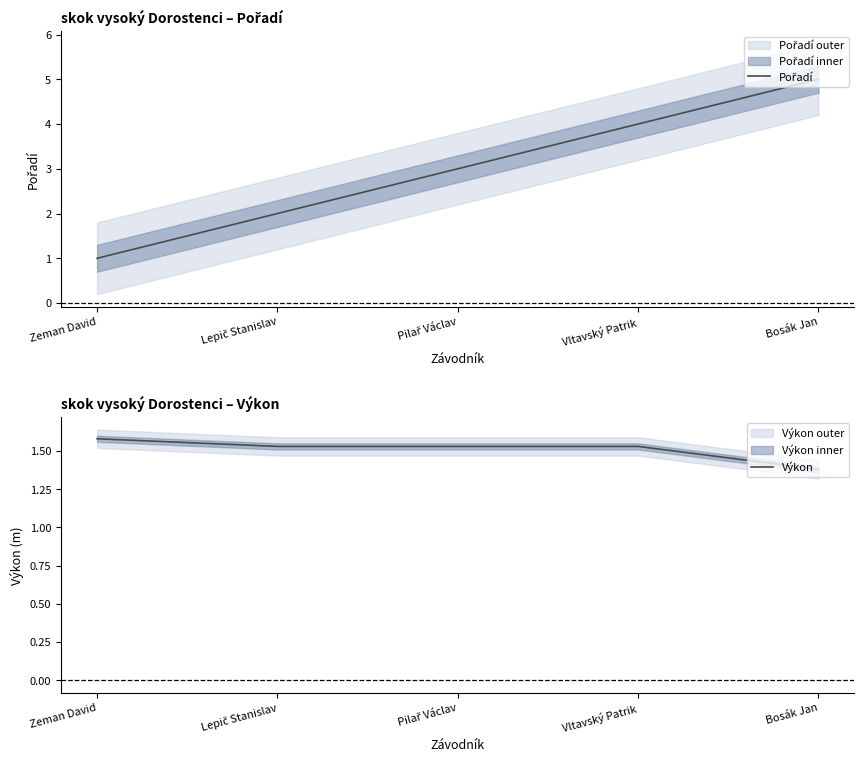

What are all the series names shown in the legend?

Pořadí, Výkon